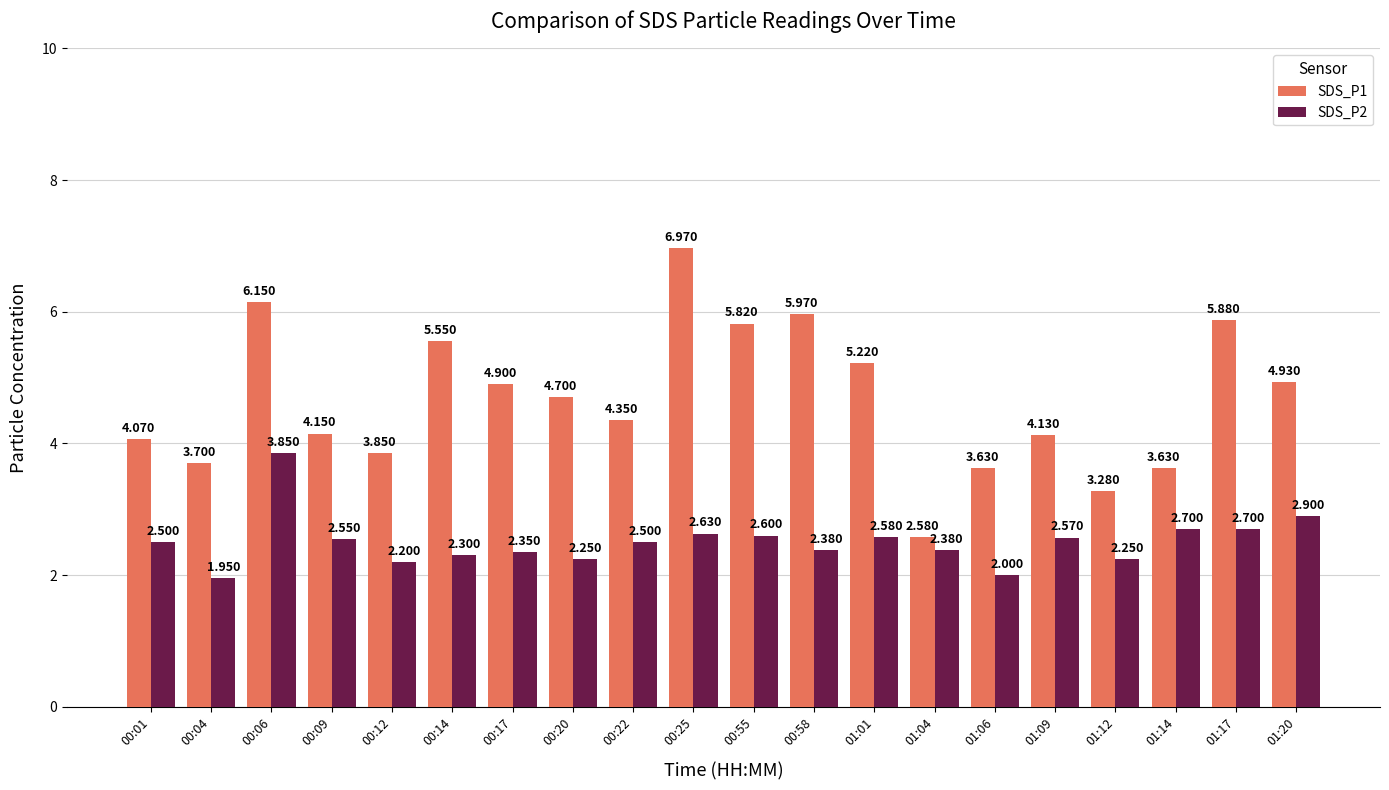

Which category has the lowest value in the SDS_P2 series?

00:04